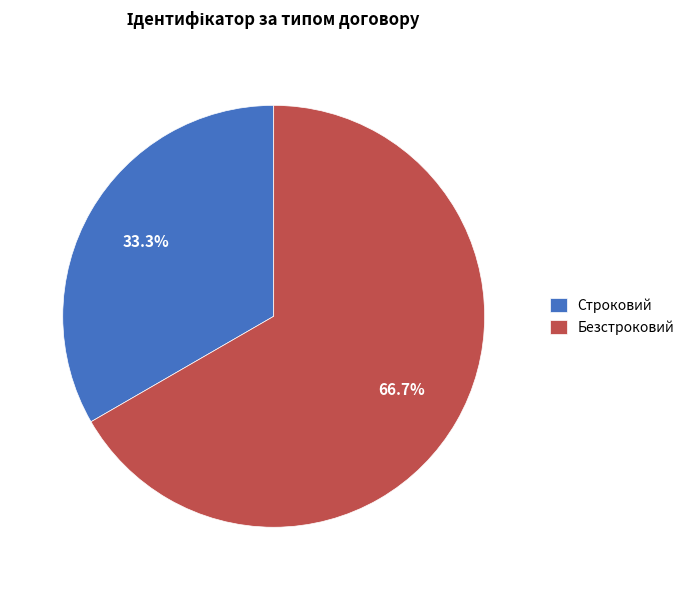

Approximately how many times larger is the value at Строковий compared to Безстроковий?

0.5